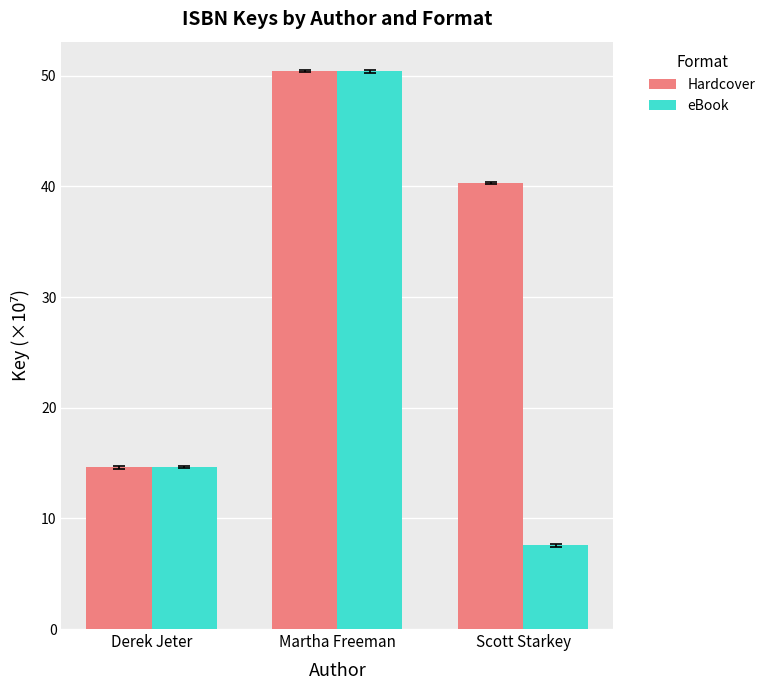

How many groups of bars are there?

3